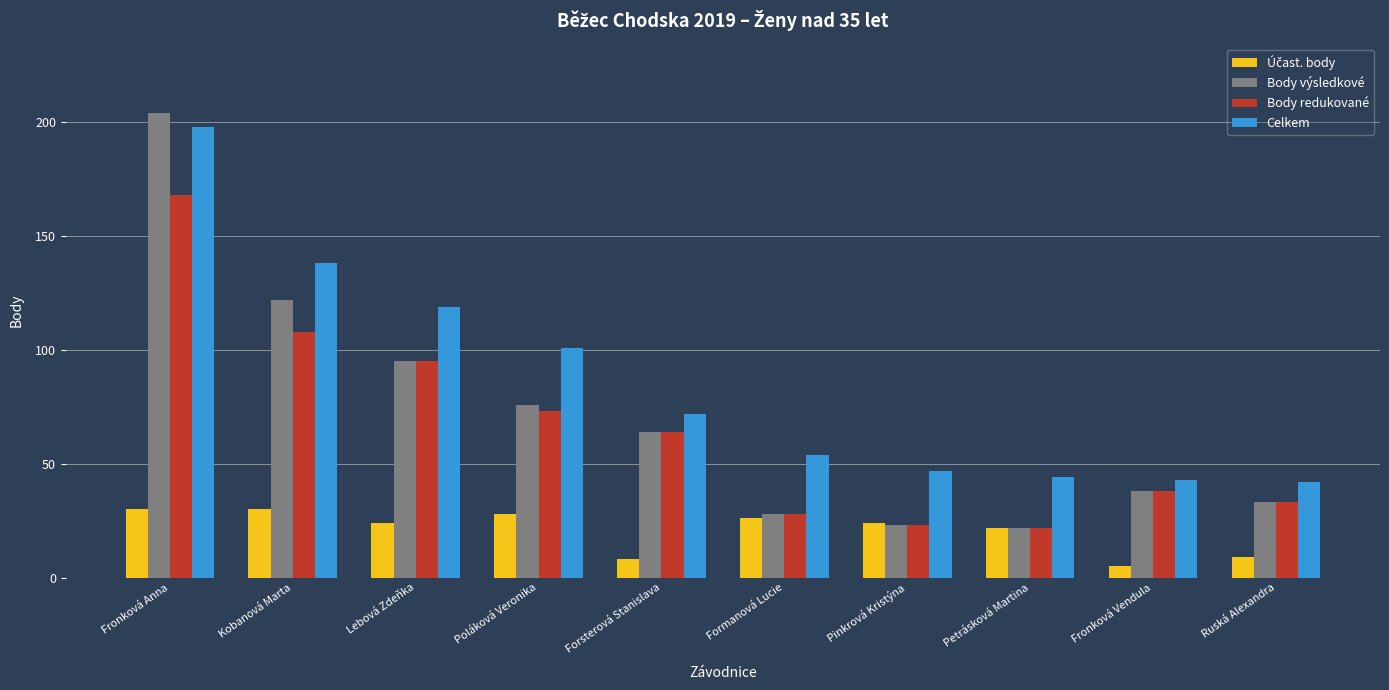

What is the greatest value displayed?

204